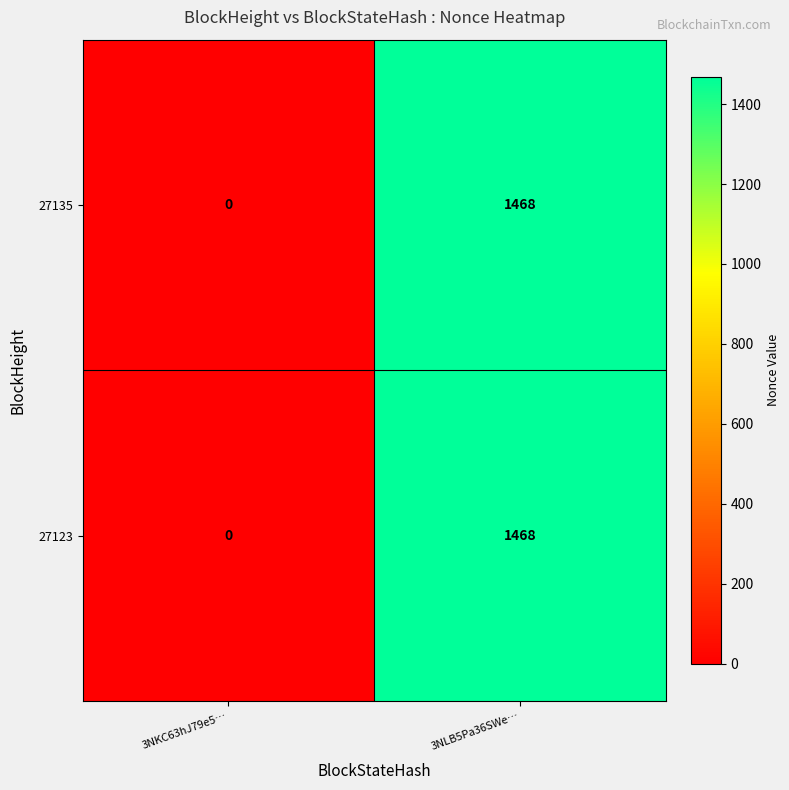

Reading left to right, transcribe all the data shown in this chart.

27135: 3NKC63hJ79e5…=0	3NLB5Pa36SWe…=1468
27123: 3NKC63hJ79e5…=0	3NLB5Pa36SWe…=1468